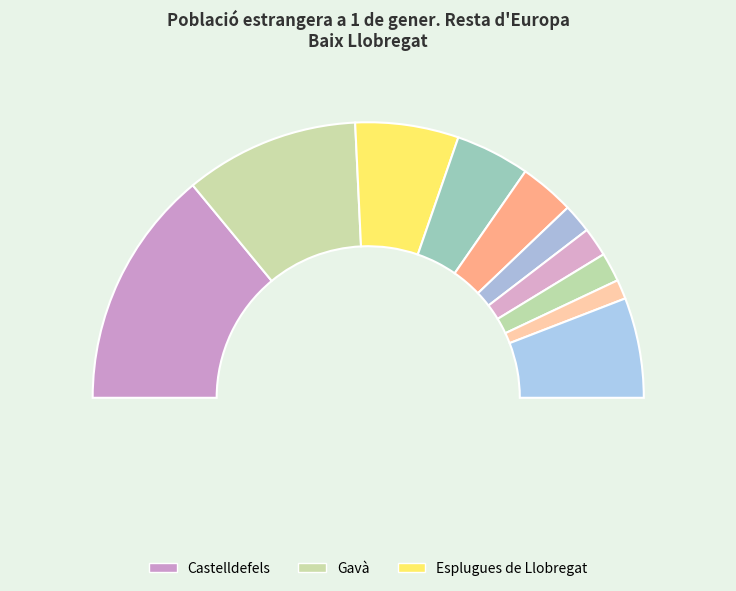

Count the number of slices in the pie.

10